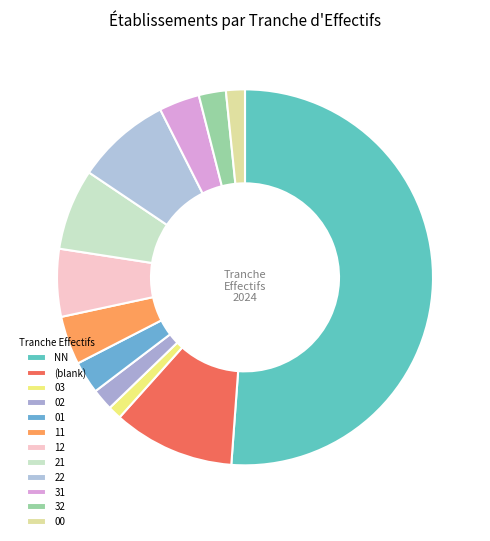

Which category has the smallest portion of the pie?

03